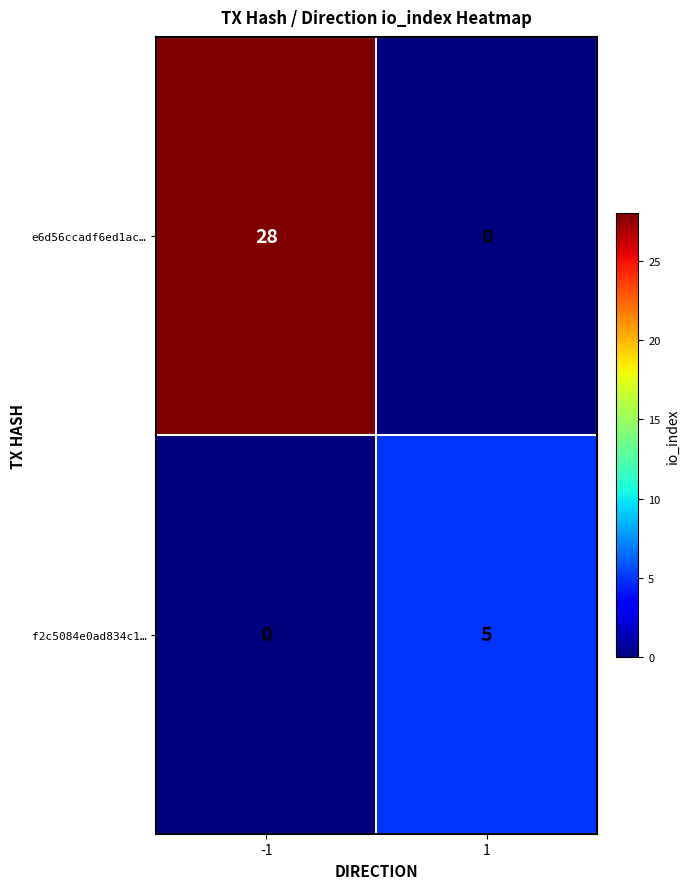

At 1, list the series in order from smallest to largest.

e6d56ccadf6ed1ac…, f2c5084e0ad834c1…